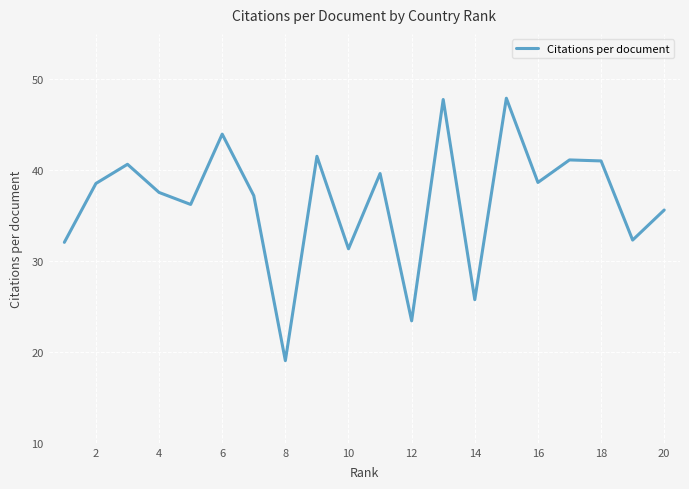

What is the greatest value displayed?

47.9